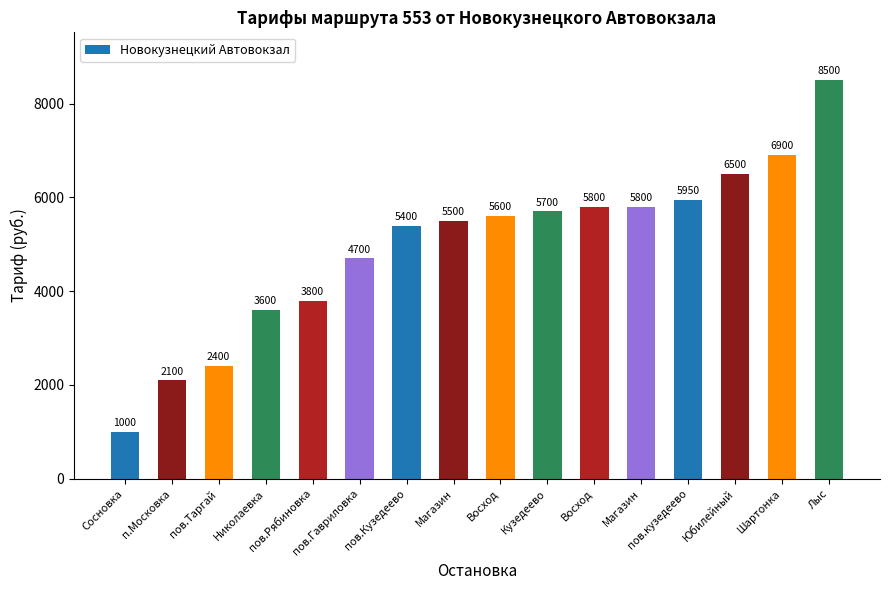

What is the change in value from пов.Кузедеево to Юбилейный?

+1100